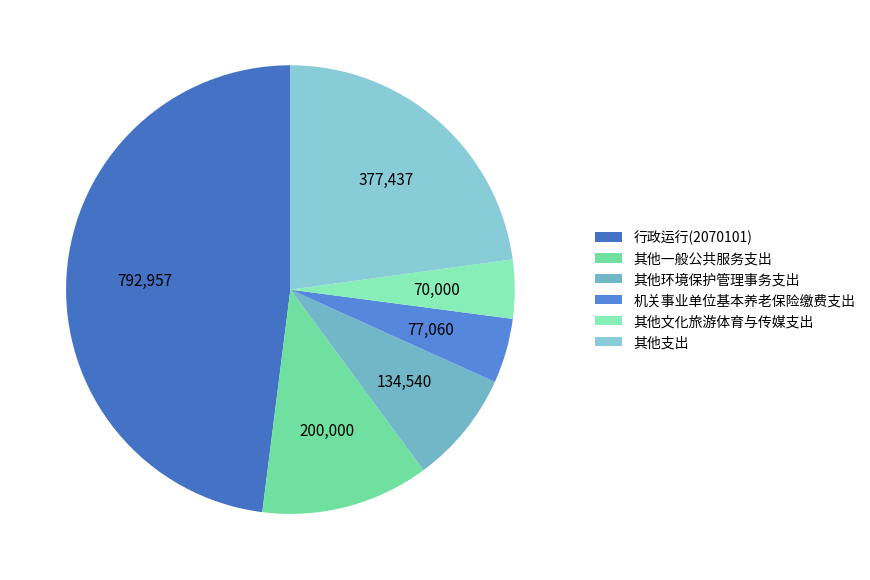

Which category has the biggest portion of the pie?

行政运行(2070101)